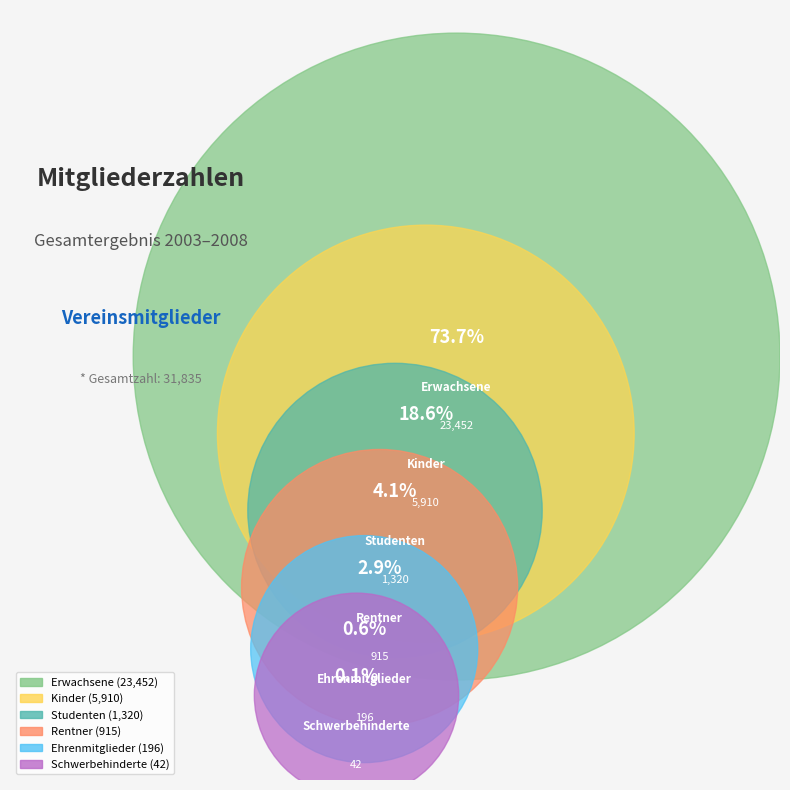

What is the change in value from Erwachsene to Schwerbehinderte?

-23410